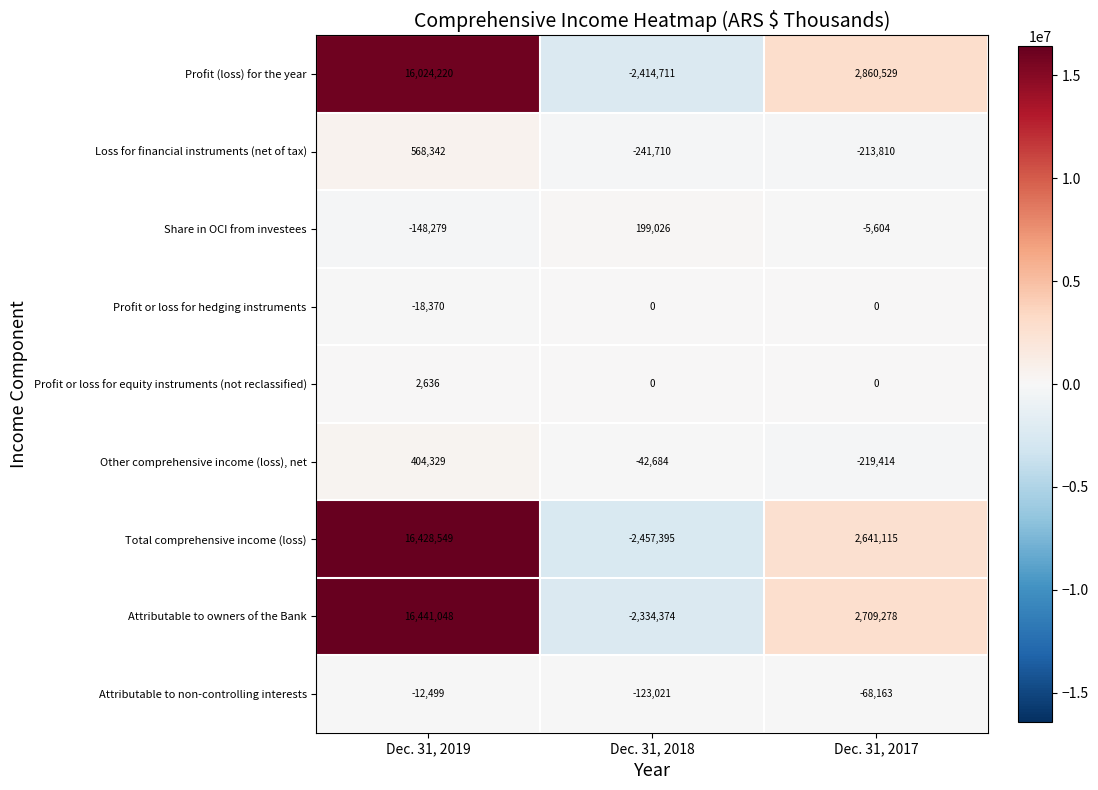

What is the difference between the highest and lowest values at Dec. 31, 2017?

3079943